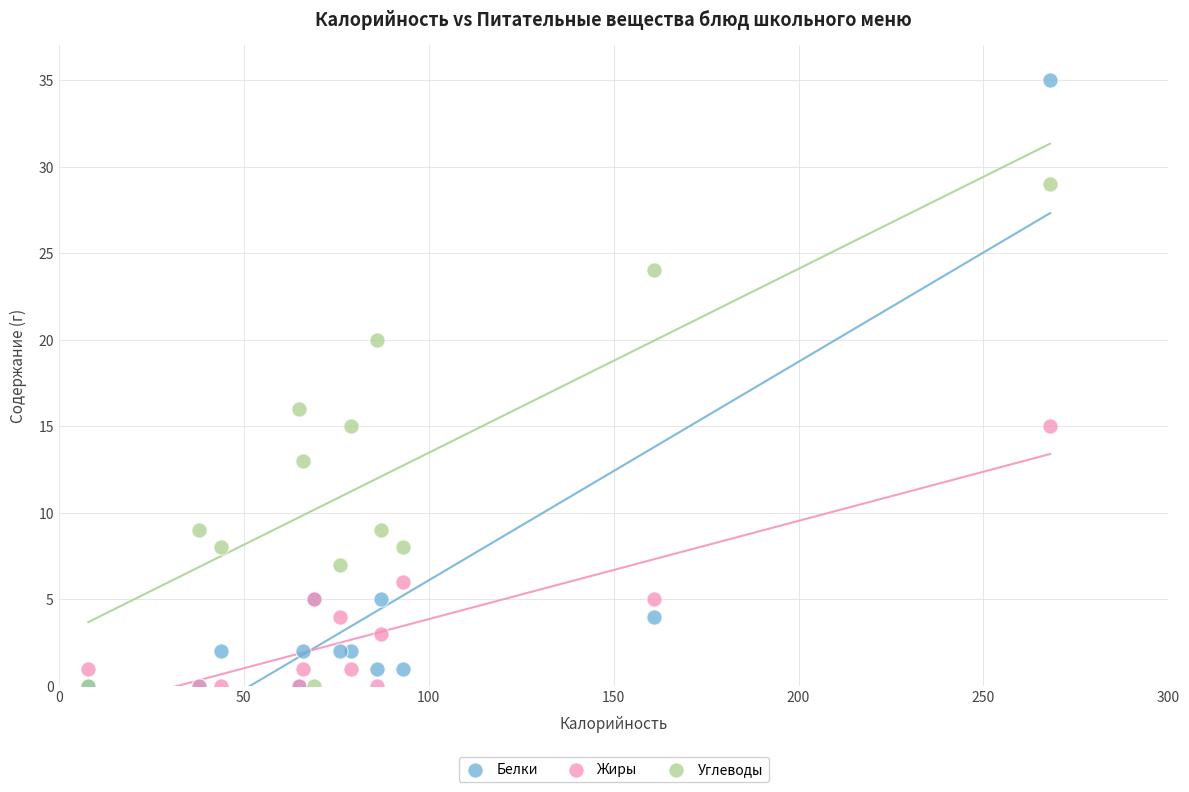

Which series has the largest Y range (max minus min)?

Белки